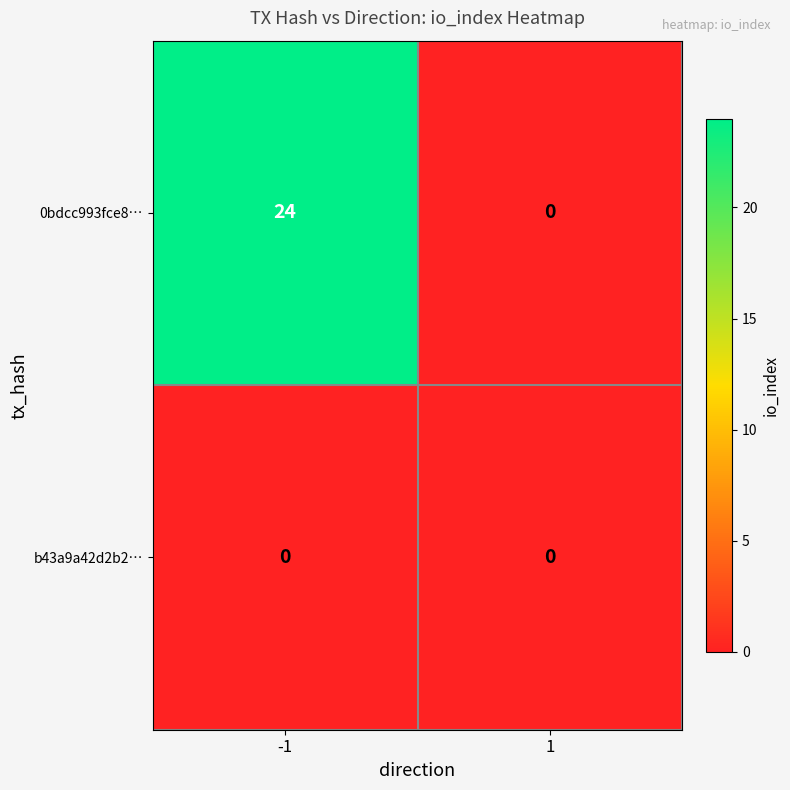

Which series has the largest total across all categories?

0bdcc993fce8…